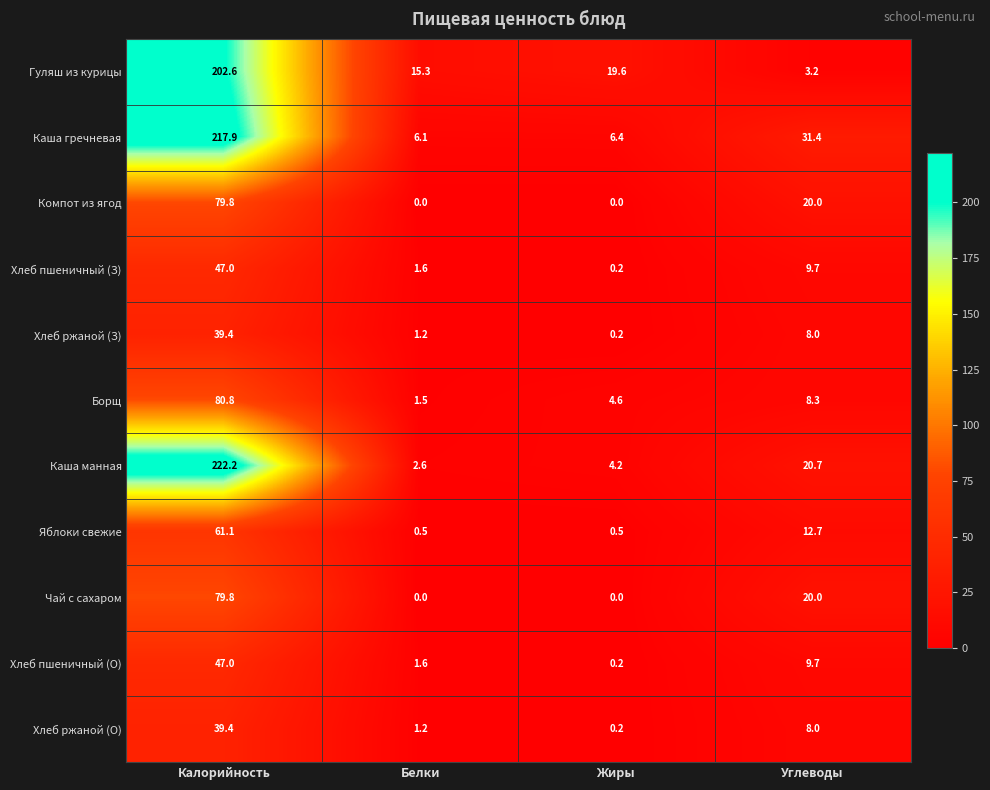

What is the lowest value of the Борщ series?

1.5